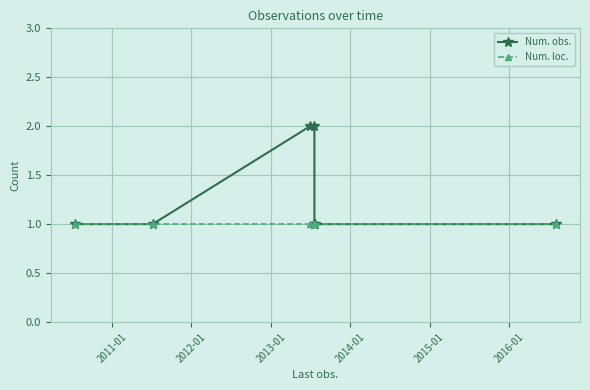

Rank the series at 2016-01 from lowest to highest value.

Num. obs., Num. loc.